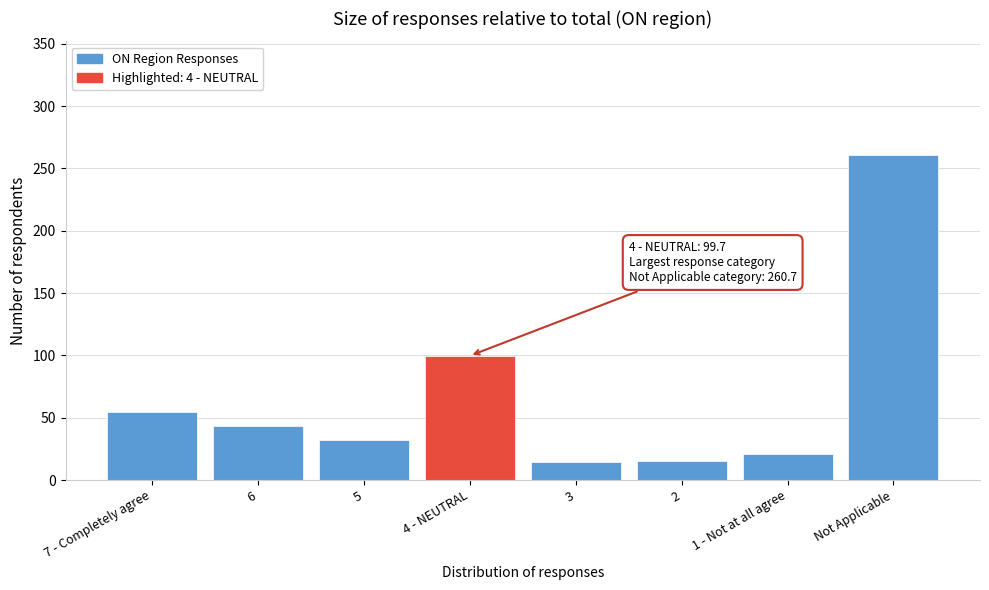

Where is the data nearest to the value 137?

4 - NEUTRAL